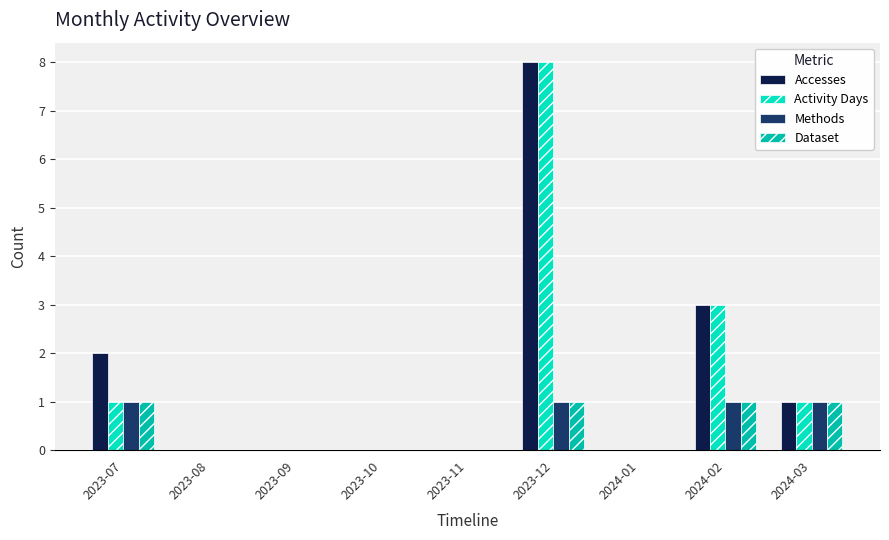

The Accesses series shows 2 at 2024-02. True or false?

False